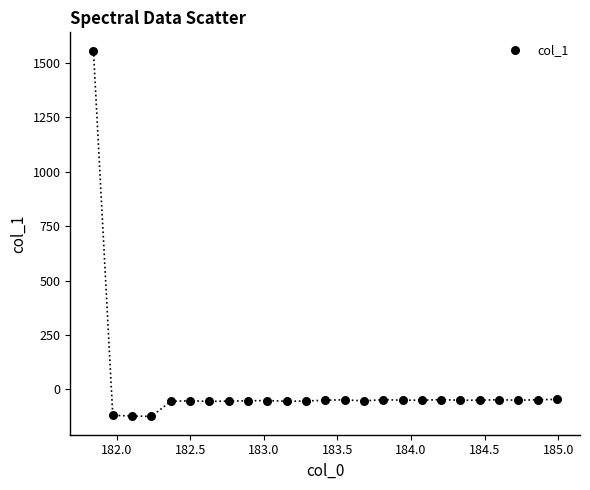

What is the range of X values (max minus min)?

3.1